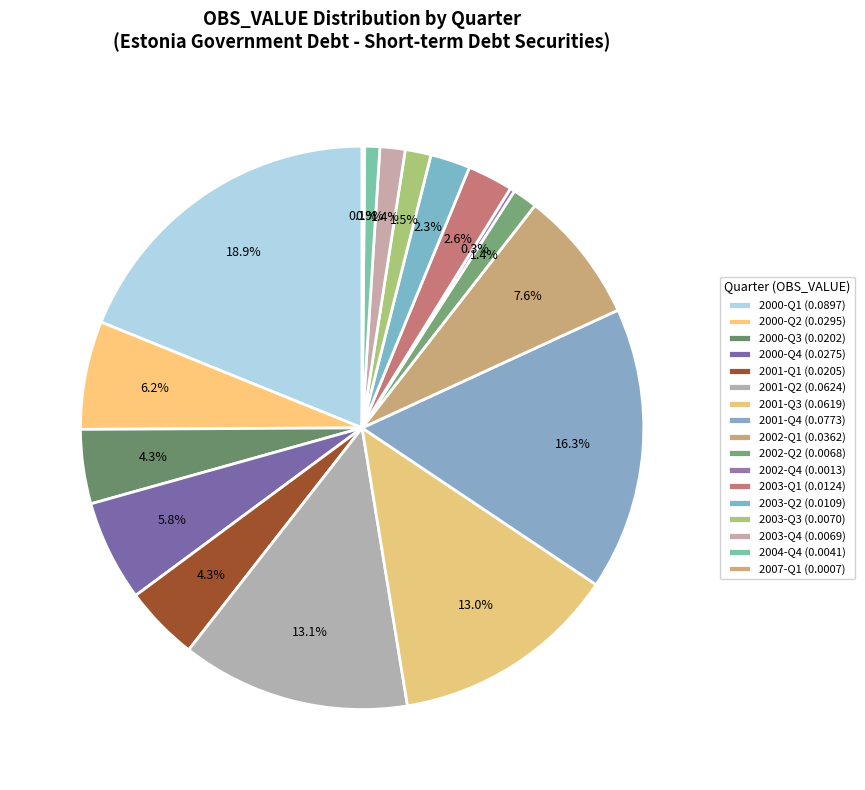

Count the number of slices in the pie.

17